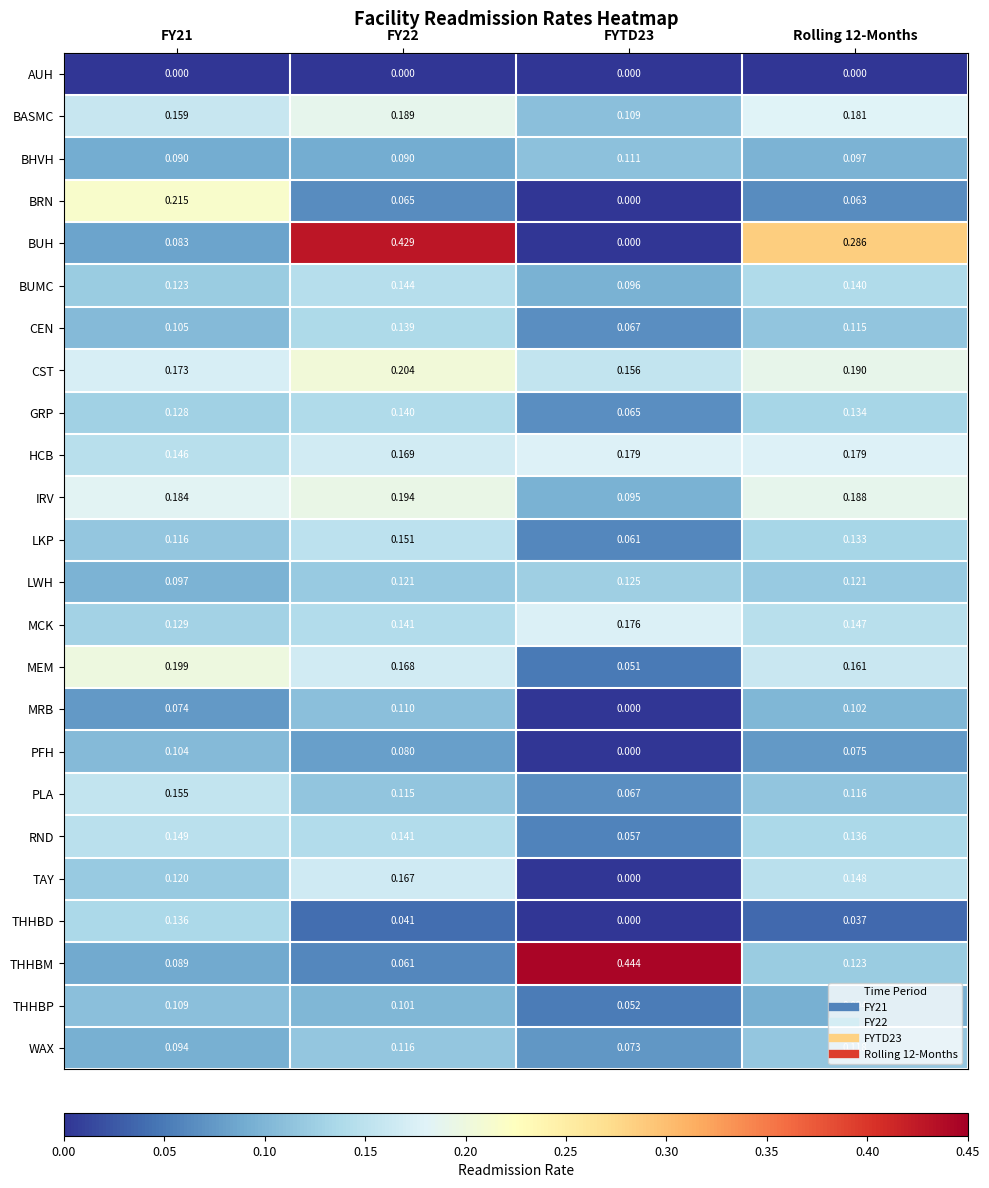

Rank the series by their maximum value, from highest to lowest.

THHBM, BUH, BRN, CST, MEM, IRV, BASMC, HCB, MCK, TAY, PLA, LKP, RND, BUMC, GRP, CEN, THHBD, LWH, WAX, BHVH, MRB, THHBP, PFH, AUH